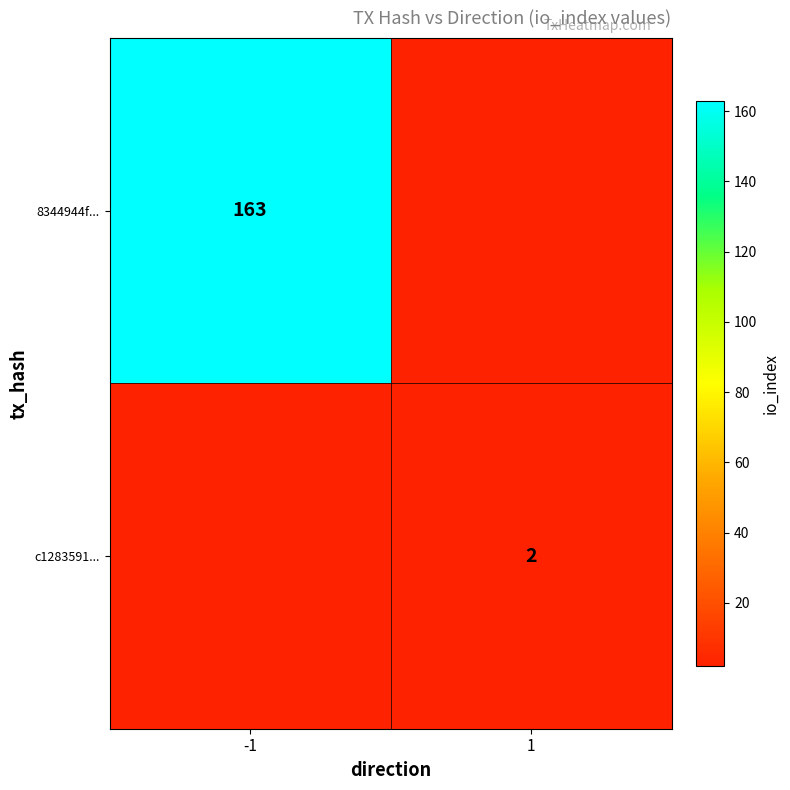

True or false: c1283591... has a value of 2 at 1.

True